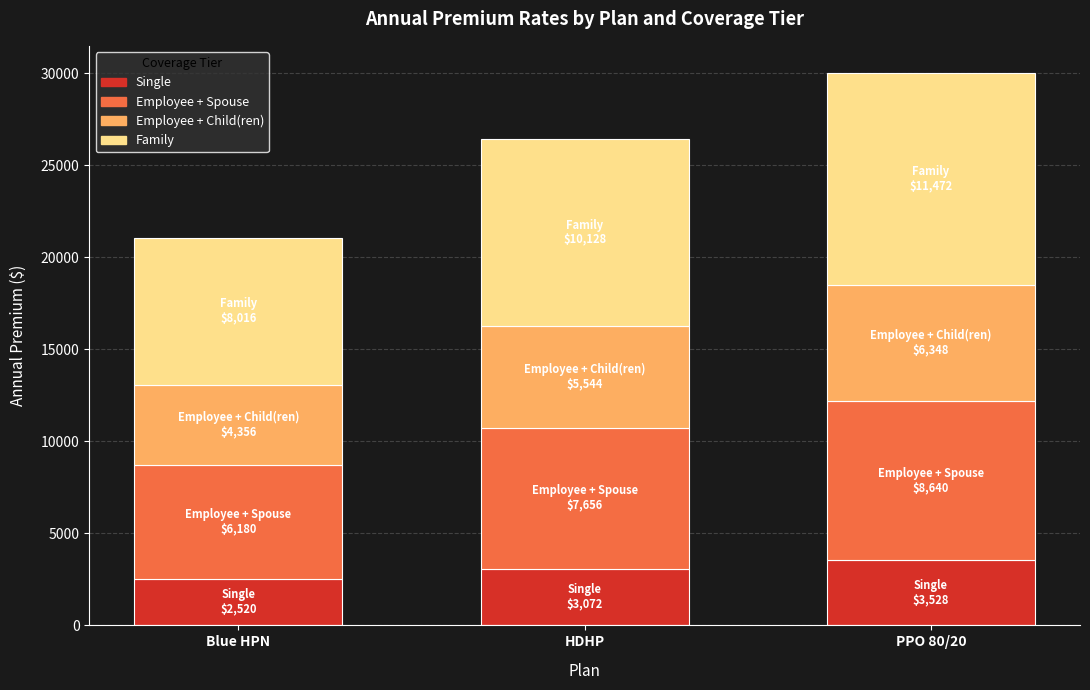

What is the total value across all series at HDHP?

26400